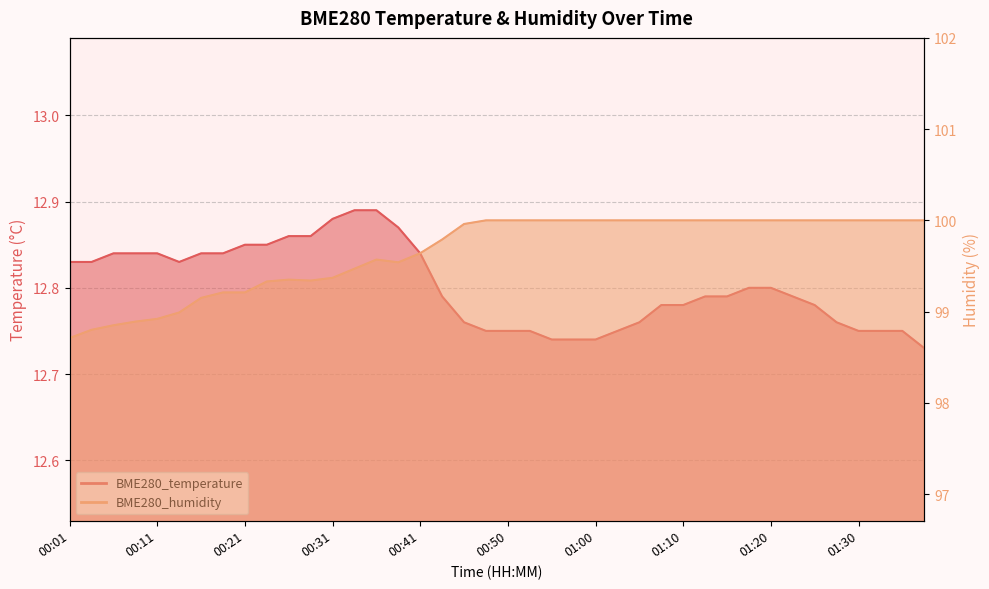

What is the sum of all BME280_temperature values?

512.1